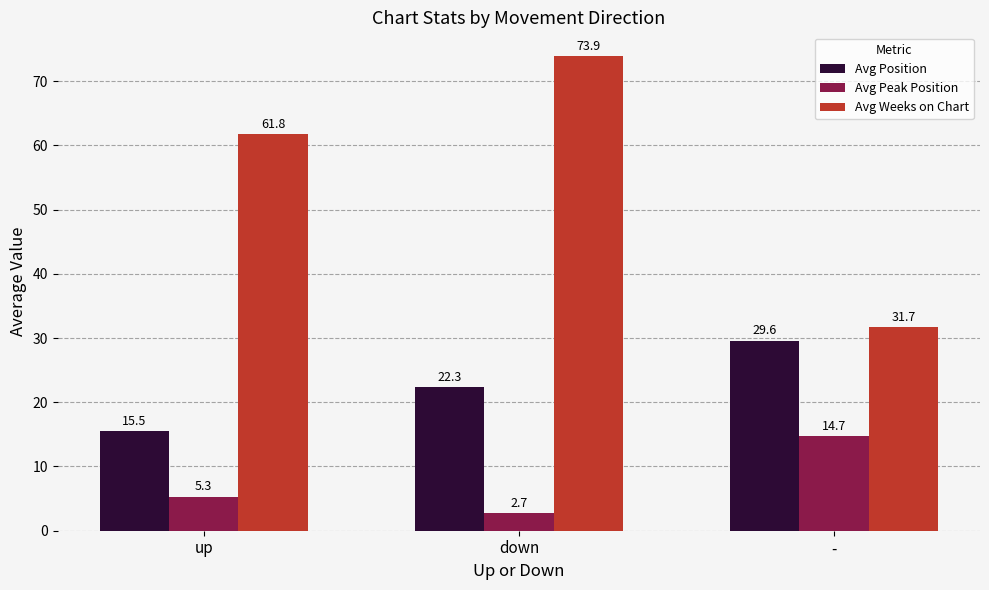

What is the difference between the Avg Peak Position values at - and up?

9.4